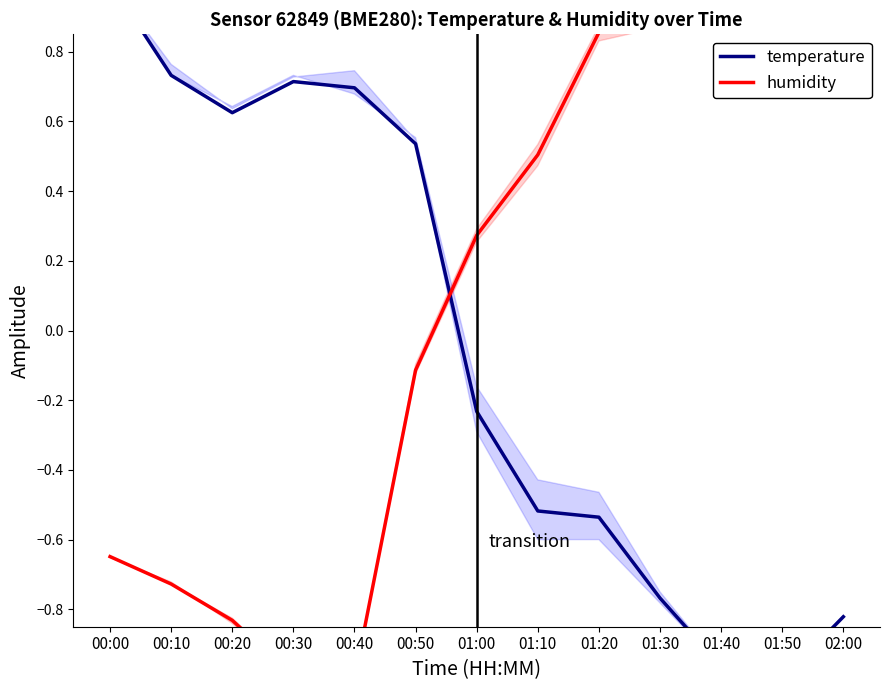

Where is the first local maximum for humidity?

01:40